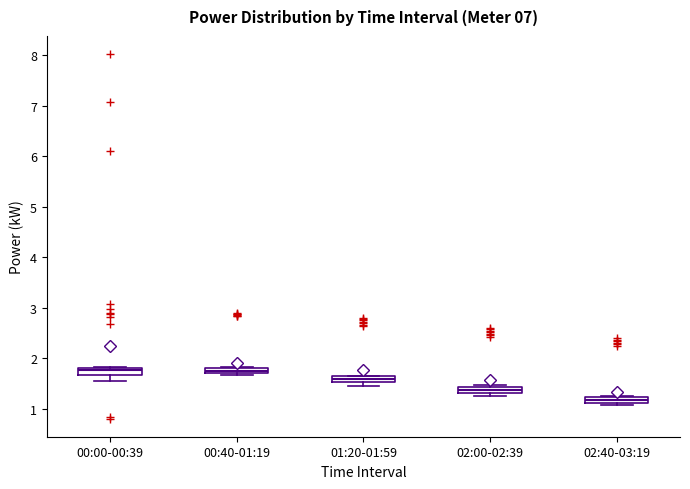

Where is the upper edge of the box for 02:00-02:39 on the y-axis? The values are not printed on the chart, so give them approximately, as read against the axis.

1.4